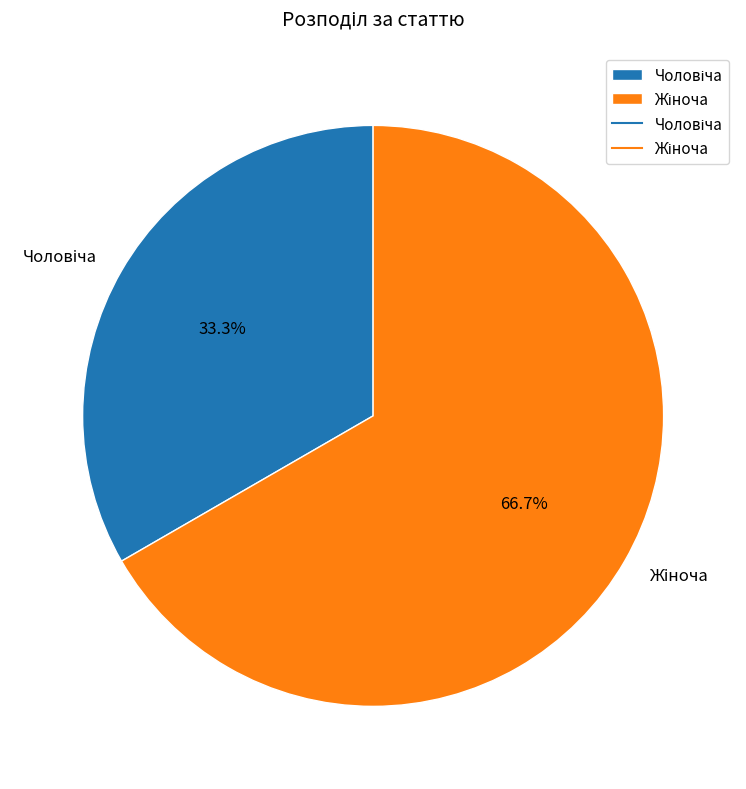

Count the number of slices in the pie.

2